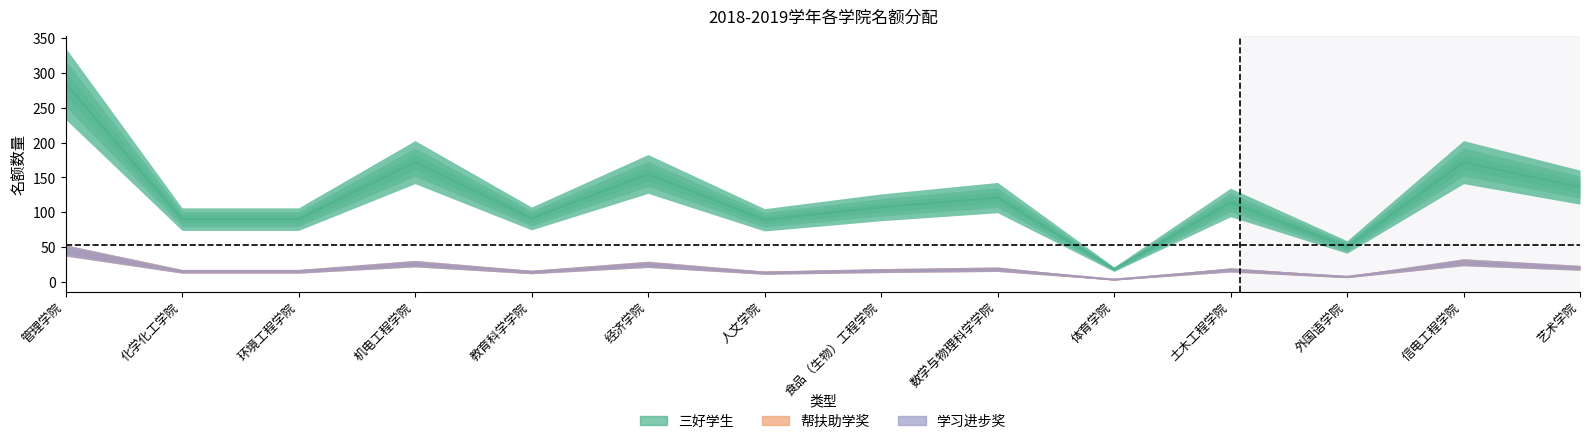

The value of 三好学生 at 化学化工学院 is 90. True or false?

True